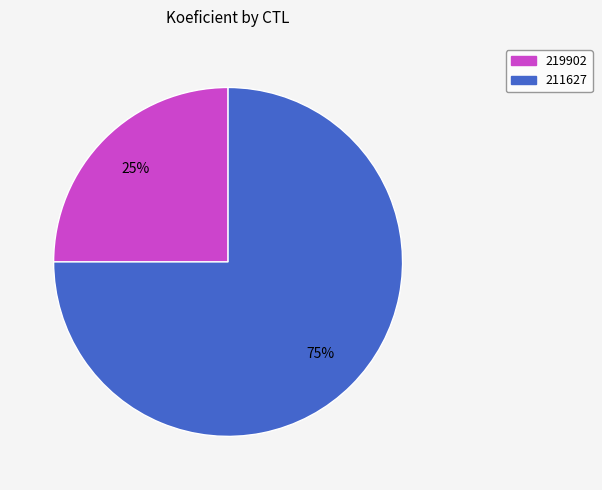

Do 211627 and 219902 together represent more than half of the pie?

Yes